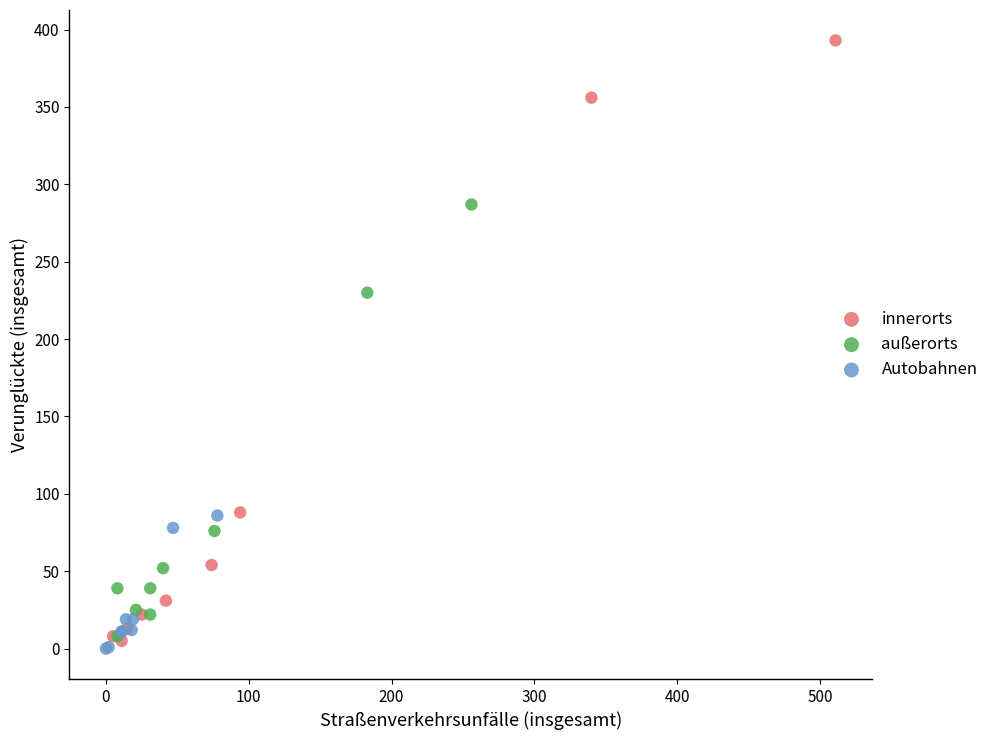

What are all the series names shown in the legend?

innerorts, außerorts, Autobahnen